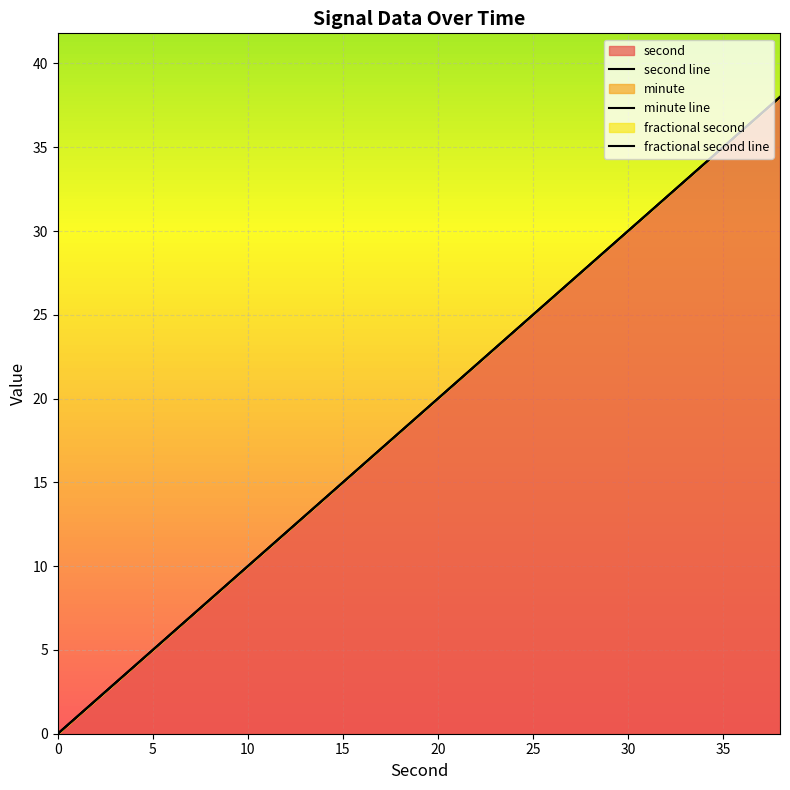

How many data points in minute line are above 20?

9